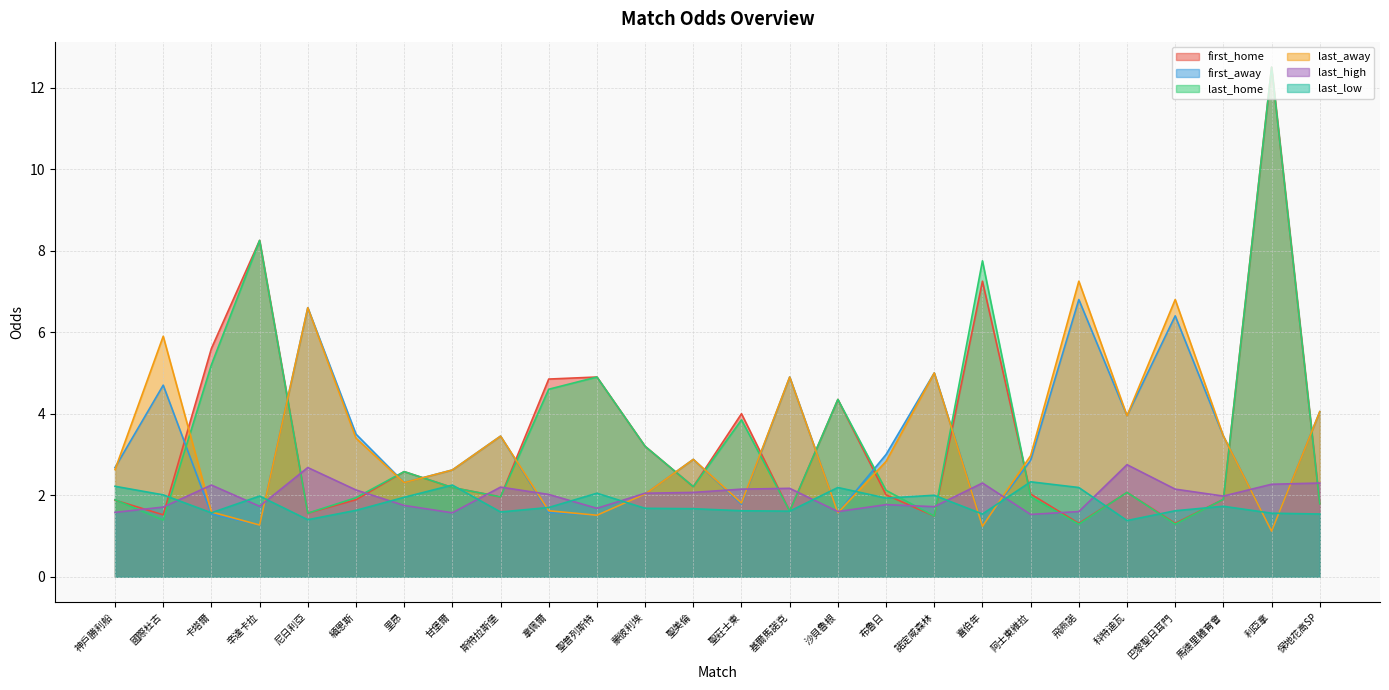

Between which two adjacent categories do last_low and last_high first intersect?

國際杜古 and 卡塔爾